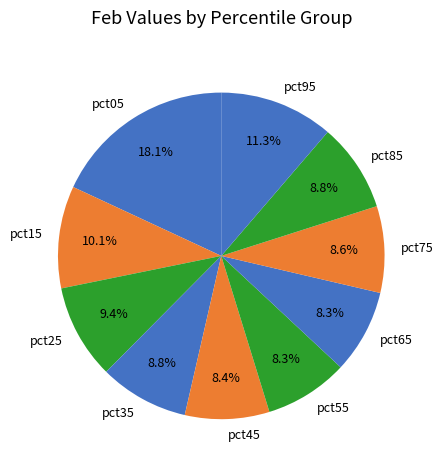

To the nearest percent, what is the average slice percentage?

10%